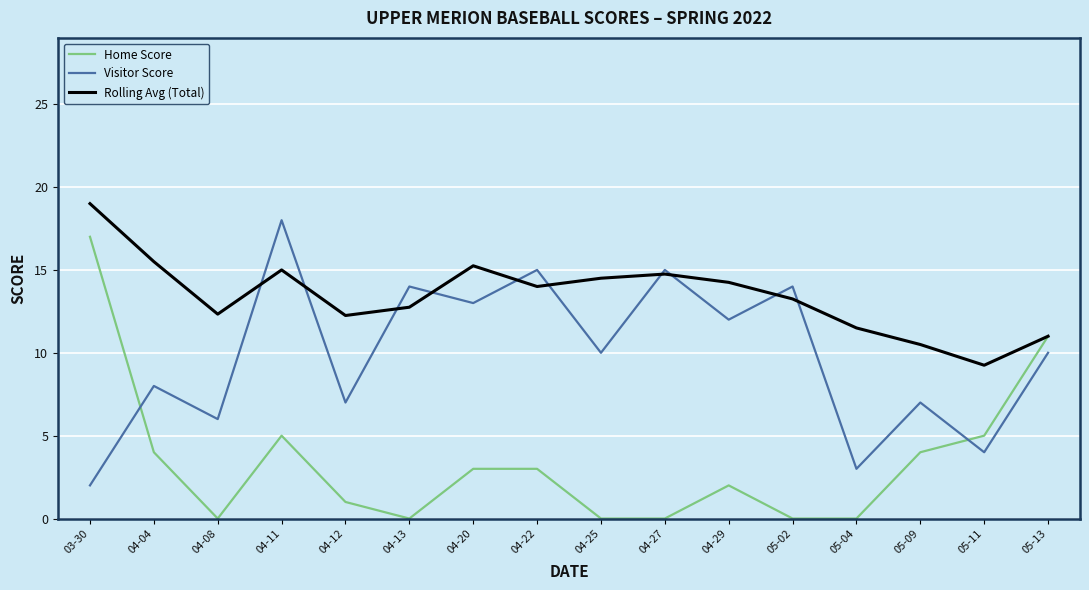

How many interior local peaks does the Visitor Score series have?

7